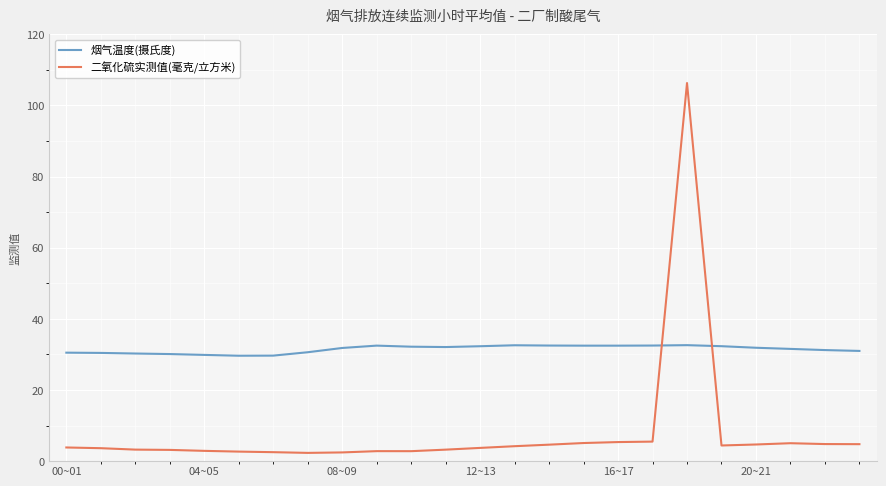

What is the difference between the maximum and minimum values in the 烟气温度(摄氏度) series?

3.0